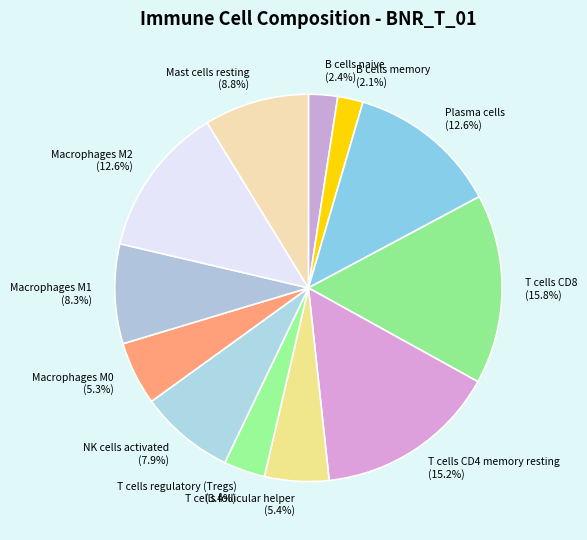

What portion of the pie excludes NK cells activated?

92.1%